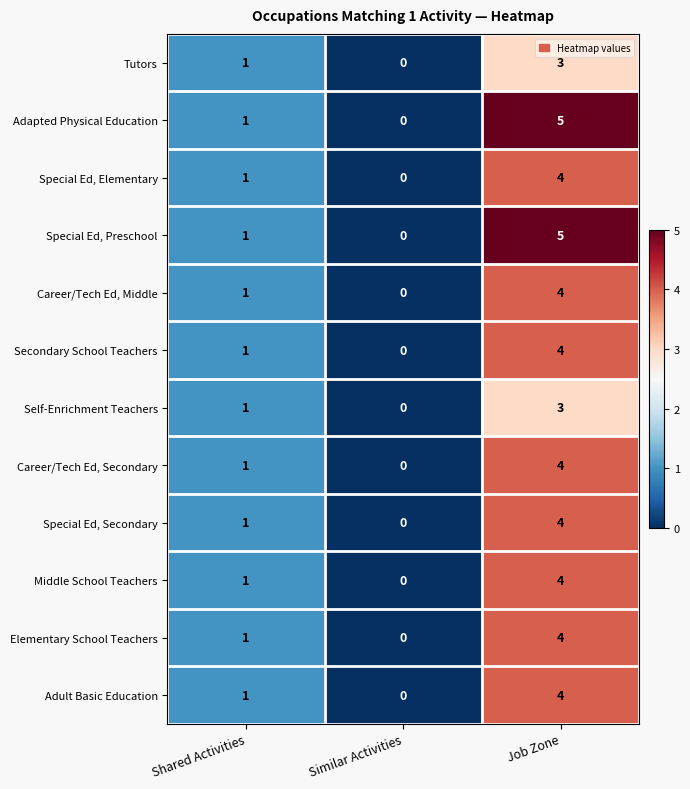

What is the approximate value of Special Ed, Secondary at Job Zone?

4